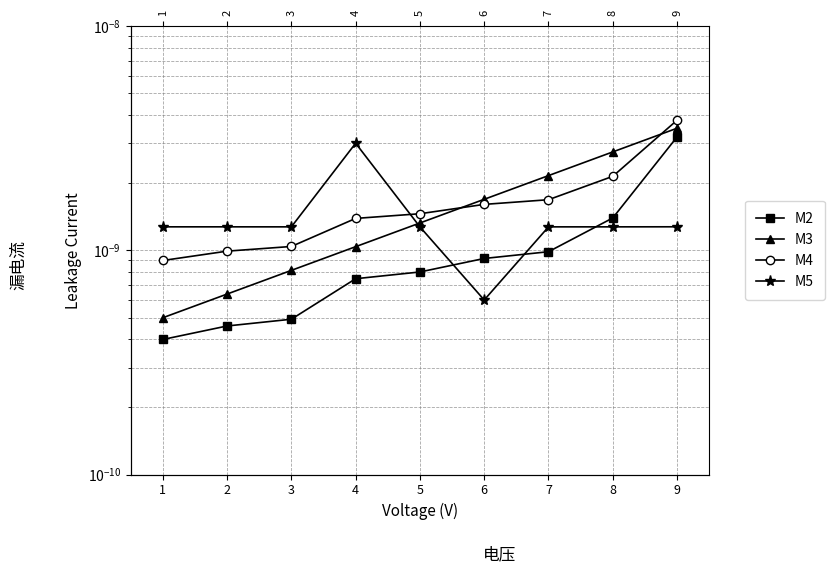

Which category has the lowest value across all series?

1